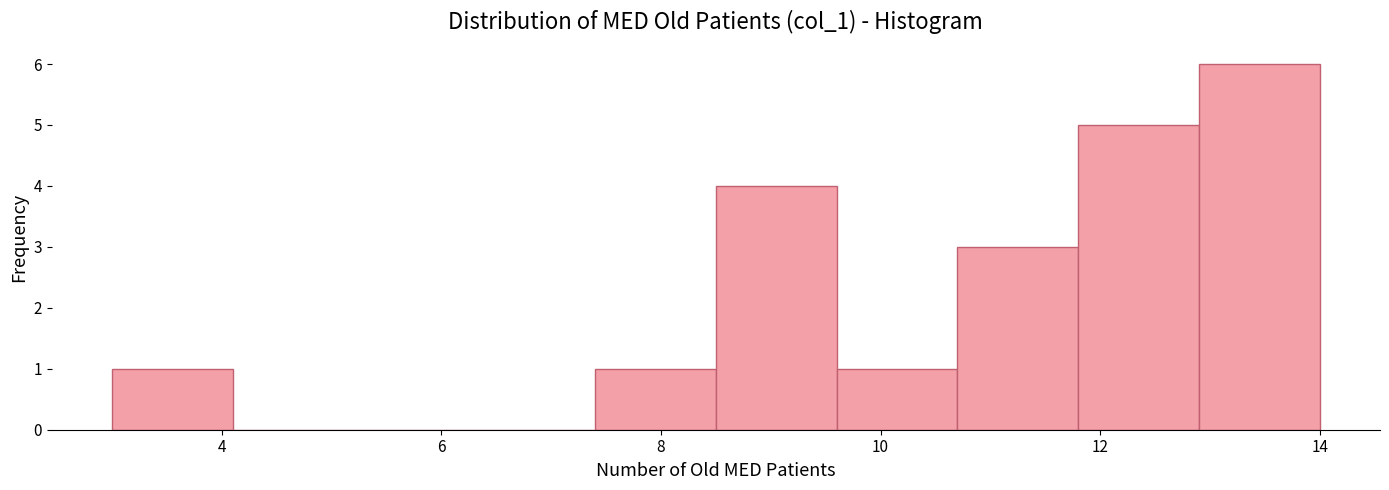

What is the height of the bar covering 9.6 to 10.7 on the x-axis? Neither the bar edges nor the heights are printed on the chart, so give them approximately, as read against the axes.

1